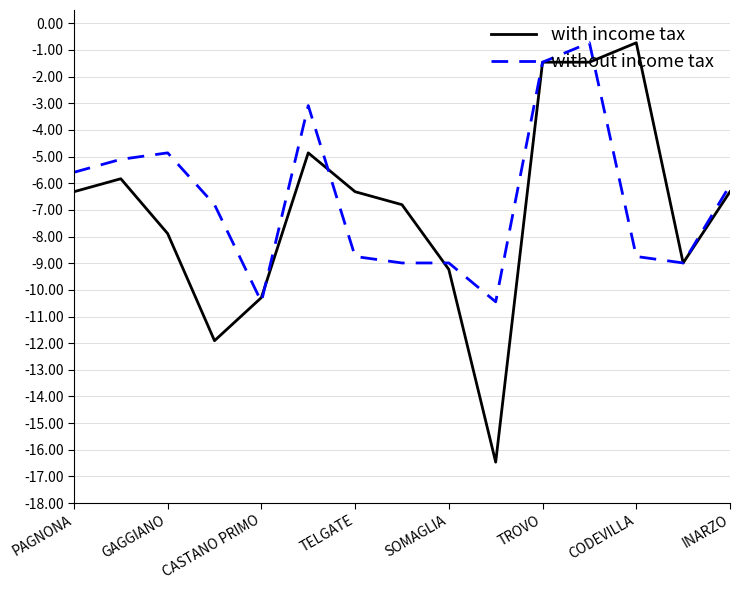

What is the highest value of the without income tax series?

-0.7